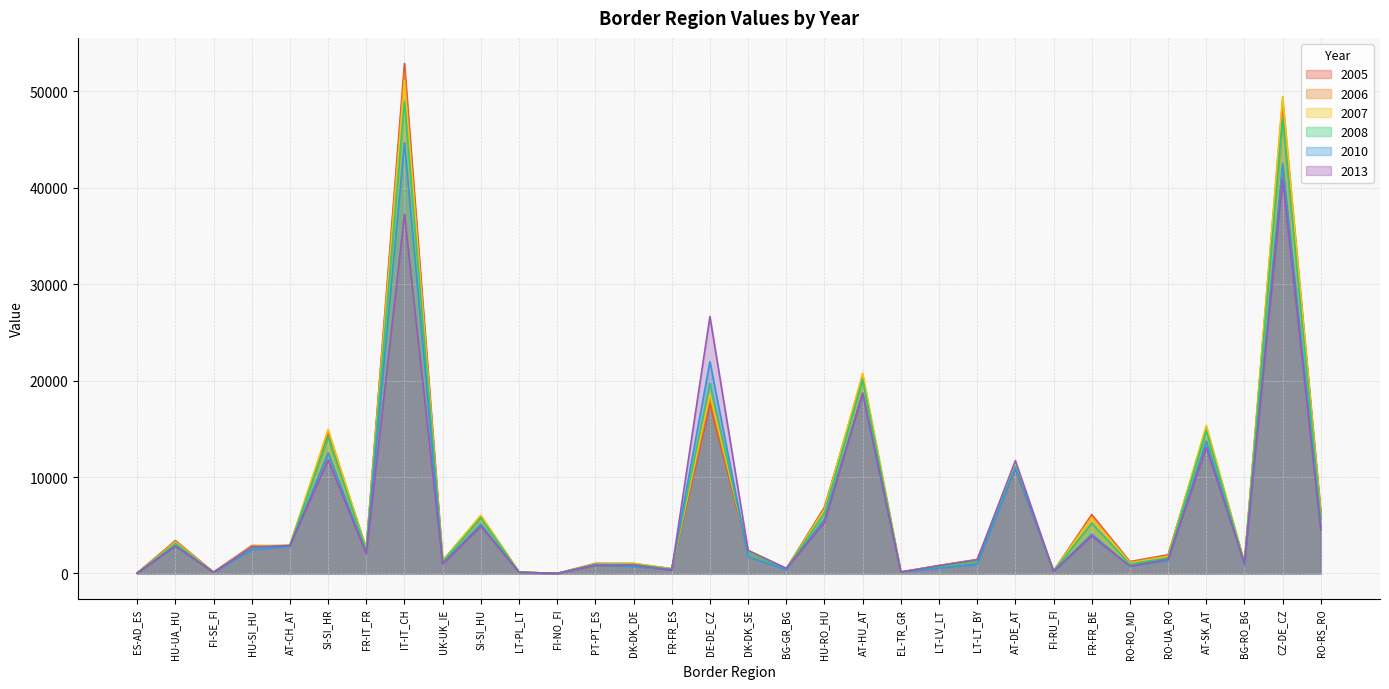

How many values in the 2005 series are below 2341?

16